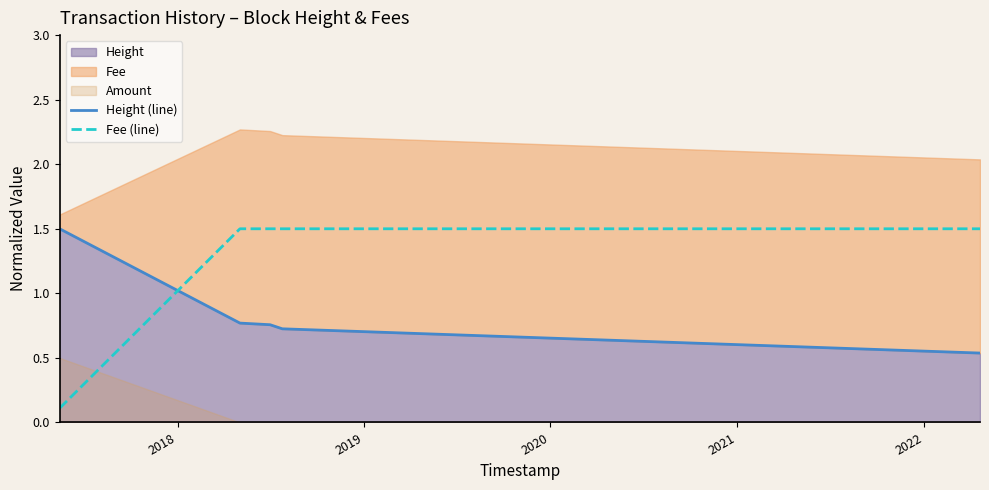

Which category has the highest value in the Fee (line) series?

2018